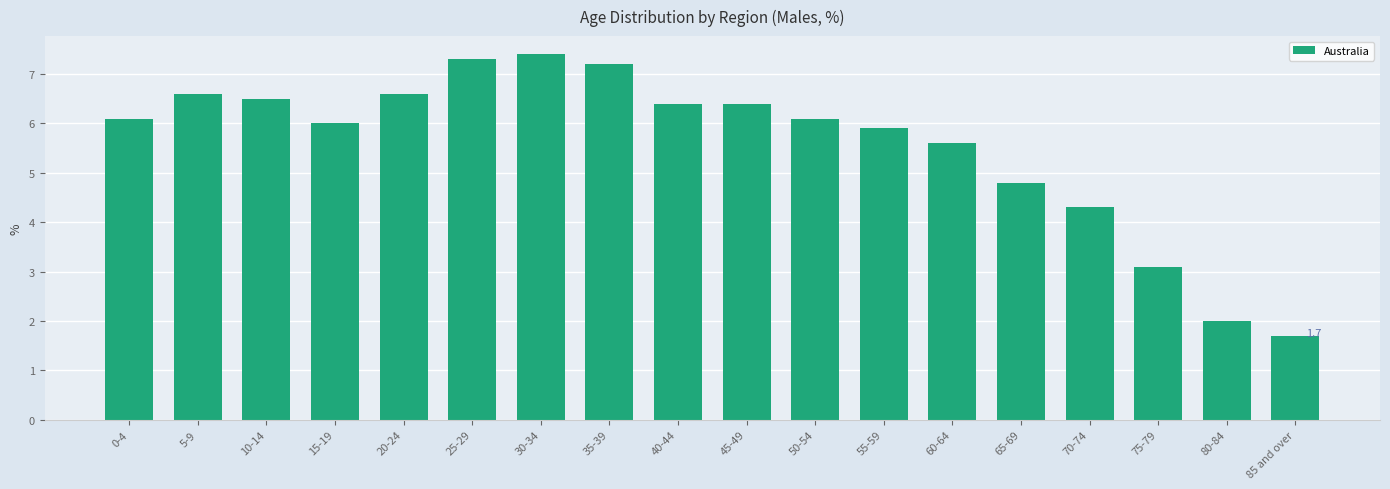

What is the difference between the values at 15-19 and 70-74?

1.7